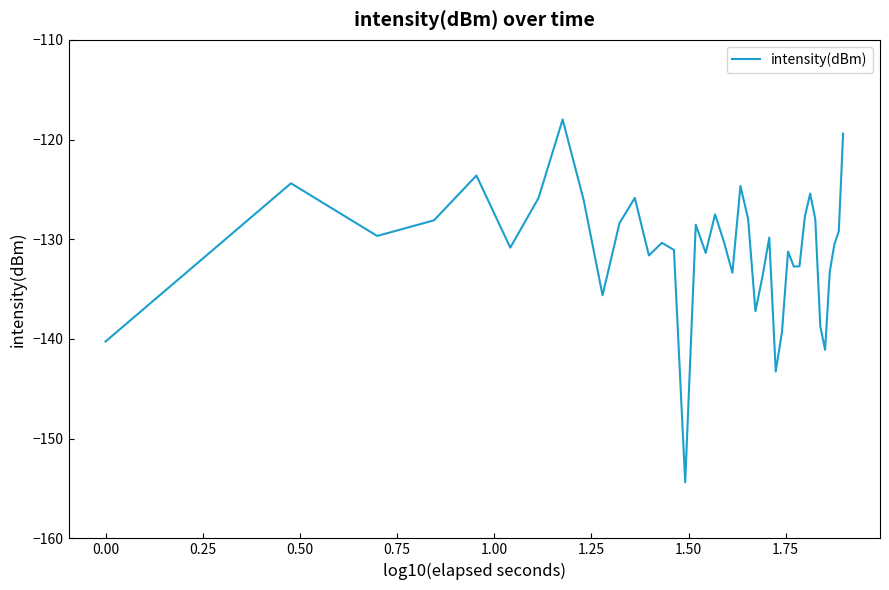

What is the difference between the maximum and minimum values?

36.4